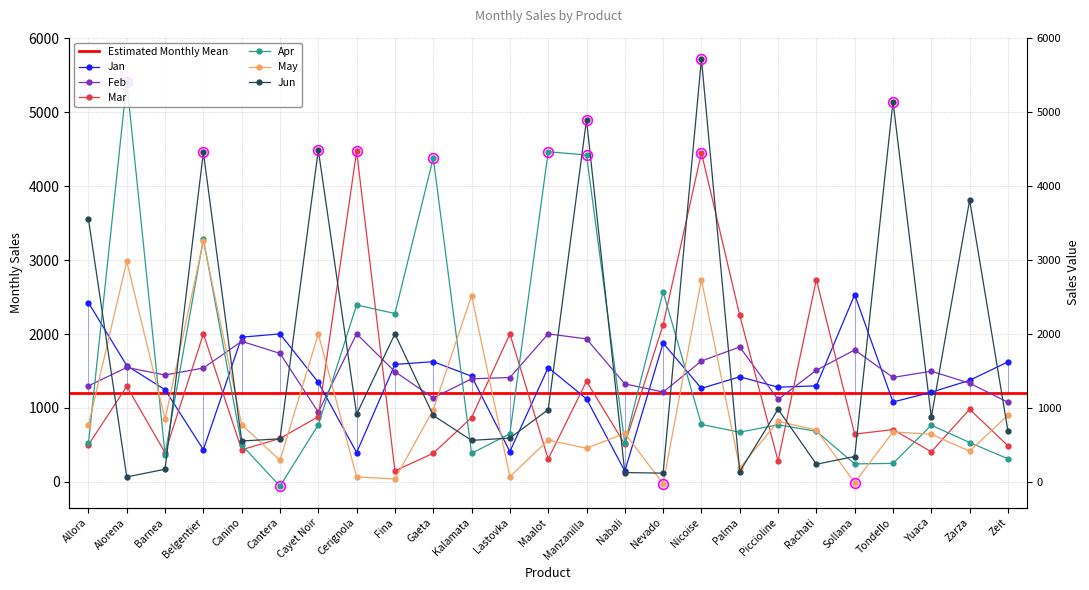

Reading left to right, extract all data points from this chart.

Jan: Allora=2422	Alorena=1571	Barnea=1245	Belgentier=434	Canino=1955	Cantera=2000	Cayet Noir=1345	Cerignola=395	Fina=1587	Gaeta=1624	Kalamata=1428	Lastovka=409	Maalot=1545	Manzanilla=1121	Nabali=144	Nevado=1876	Nicoise=1263	Palma=1420	Piccioline=1279	Rachati=1297	Sollana=2530	Tondello=1079	Yuaca=1211	Zarza=1372	Zeit=1621
Feb: Allora=1297	Alorena=1546	Barnea=1444	Belgentier=1538	Canino=1899	Cantera=1736	Cayet Noir=941	Cerignola=2000	Fina=1489	Gaeta=1134	Kalamata=1392	Lastovka=1410	Maalot=2000	Manzanilla=1932	Nabali=1324	Nevado=1213	Nicoise=1633	Palma=1823	Piccioline=1113	Rachati=1509	Sollana=1783	Tondello=1411	Yuaca=1495	Zarza=1333	Zeit=1075
Mar: Allora=499	Alorena=1291	Barnea=394	Belgentier=2000	Canino=433	Cantera=586	Cayet Noir=881	Cerignola=4467	Fina=148	Gaeta=386	Kalamata=868	Lastovka=2000	Maalot=308	Manzanilla=1359	Nabali=508	Nevado=2123	Nicoise=4448	Palma=2250	Piccioline=281	Rachati=2733	Sollana=645	Tondello=706	Yuaca=406	Zarza=981	Zeit=487
Apr: Allora=519	Alorena=5405	Barnea=369	Belgentier=3284	Canino=497	Cantera=-59	Cayet Noir=771	Cerignola=2391	Fina=2275	Gaeta=4378	Kalamata=385	Lastovka=649	Maalot=4462	Manzanilla=4418	Nabali=519	Nevado=2567	Nicoise=775	Palma=671	Piccioline=771	Rachati=683	Sollana=242	Tondello=249	Yuaca=765	Zarza=531	Zeit=311
May: Allora=765	Alorena=2981	Barnea=848	Belgentier=3253	Canino=773	Cantera=290	Cayet Noir=2000	Cerignola=67	Fina=38	Gaeta=973	Kalamata=2518	Lastovka=70	Maalot=564	Manzanilla=453	Nabali=655	Nevado=-26	Nicoise=2732	Palma=187	Piccioline=817	Rachati=700	Sollana=-10	Tondello=674	Yuaca=643	Zarza=414	Zeit=901
Jun: Allora=3553	Alorena=66	Barnea=170	Belgentier=4455	Canino=552	Cantera=581	Cayet Noir=4486	Cerignola=914	Fina=2000	Gaeta=897	Kalamata=560	Lastovka=592	Maalot=975	Manzanilla=4892	Nabali=125	Nevado=117	Nicoise=5717	Palma=138	Piccioline=981	Rachati=238	Sollana=342	Tondello=5139	Yuaca=872	Zarza=3807	Zeit=688